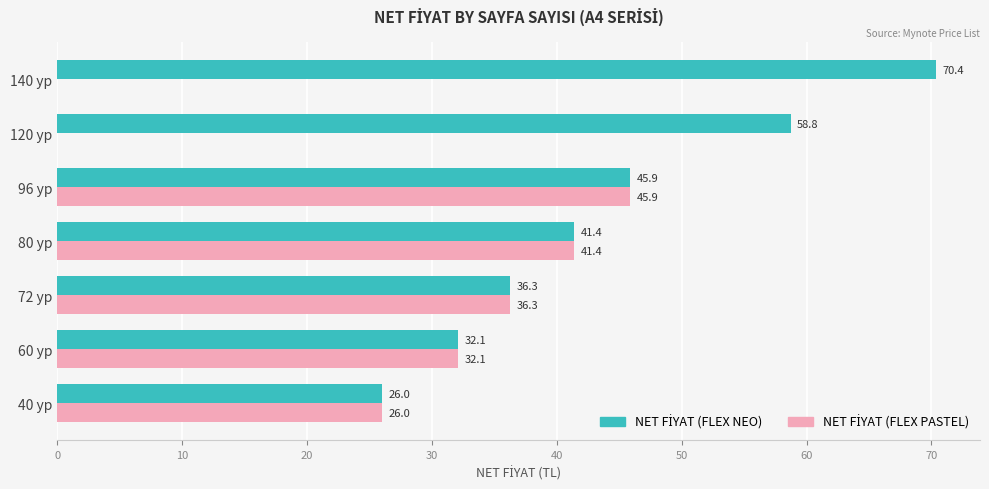

What is the maximum value shown in the chart?

70.4